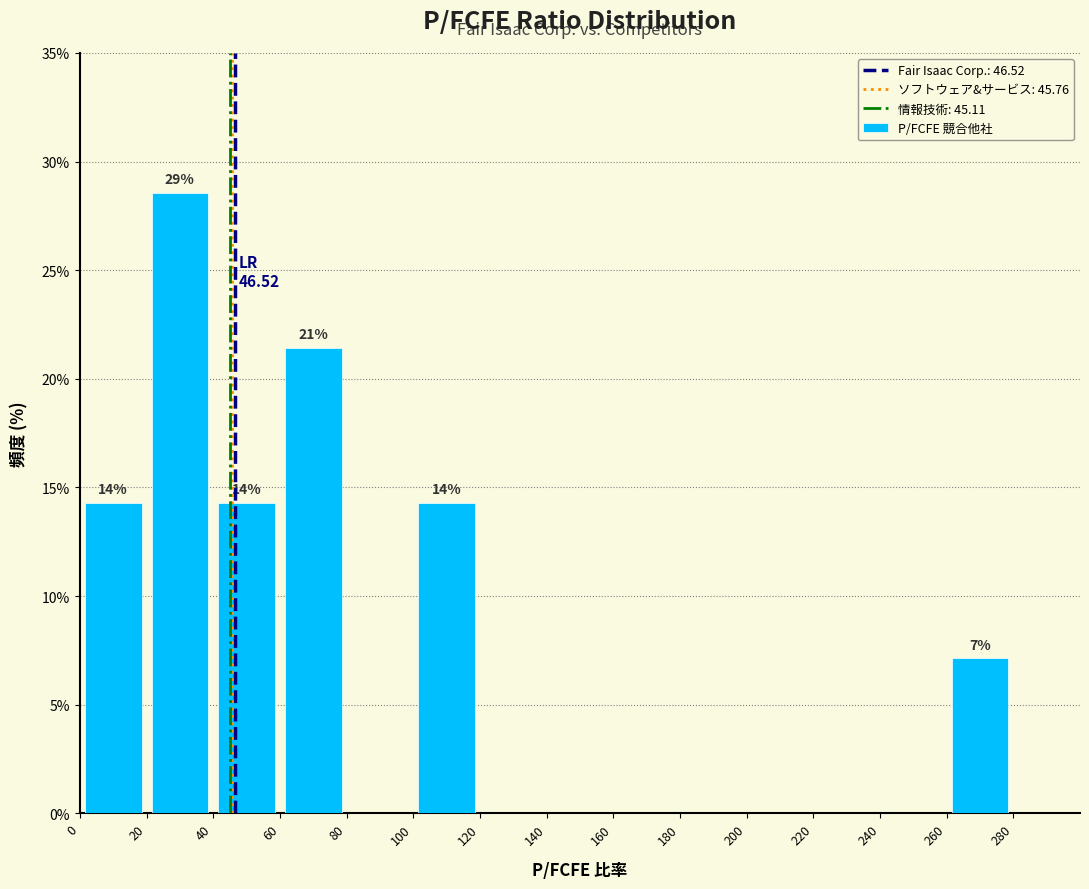

Over which range of the x-axis is the bar tallest?

20 to 40